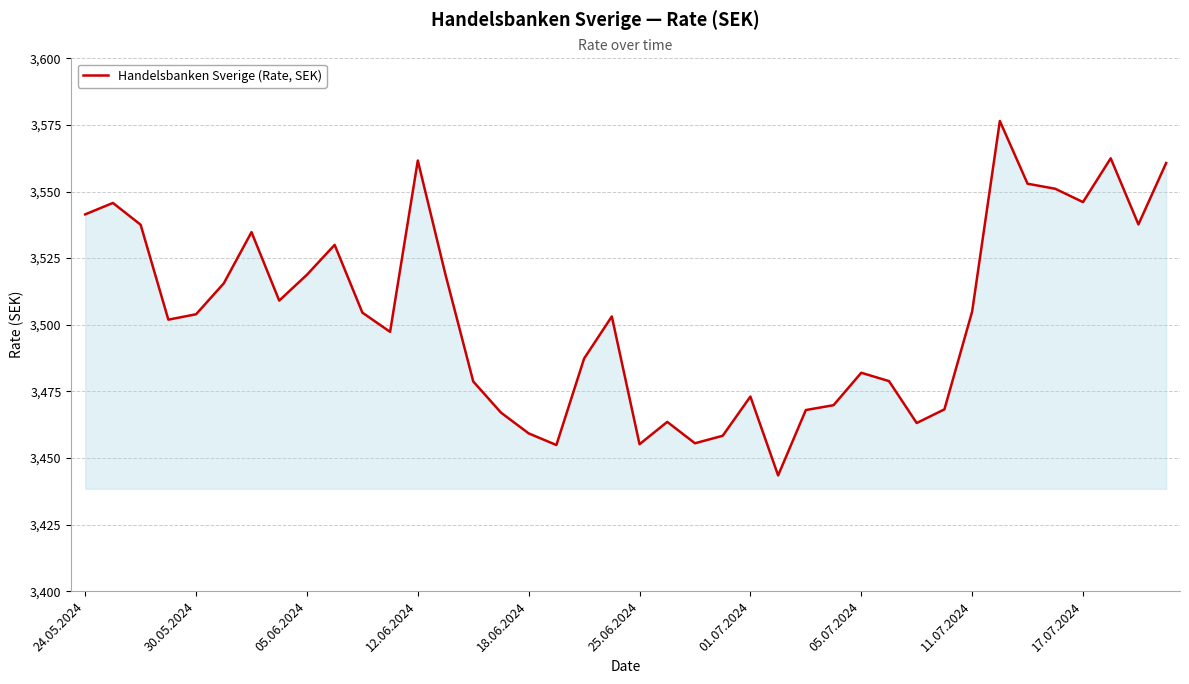

What is the minimum value shown in the chart?

3443.4